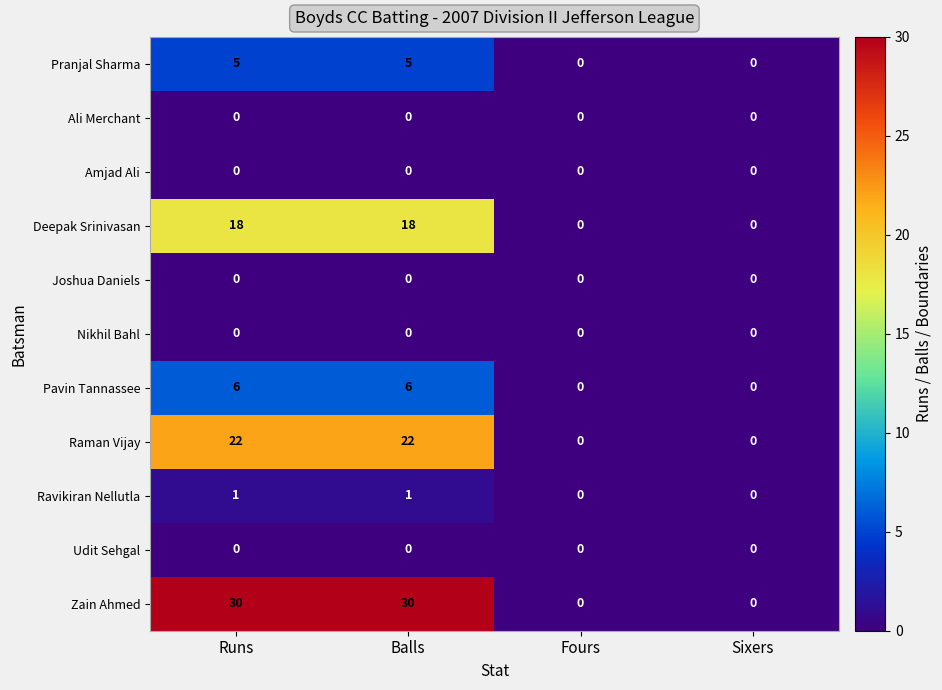

Is it true that Pavin Tannassee equals 10 at Runs?

False